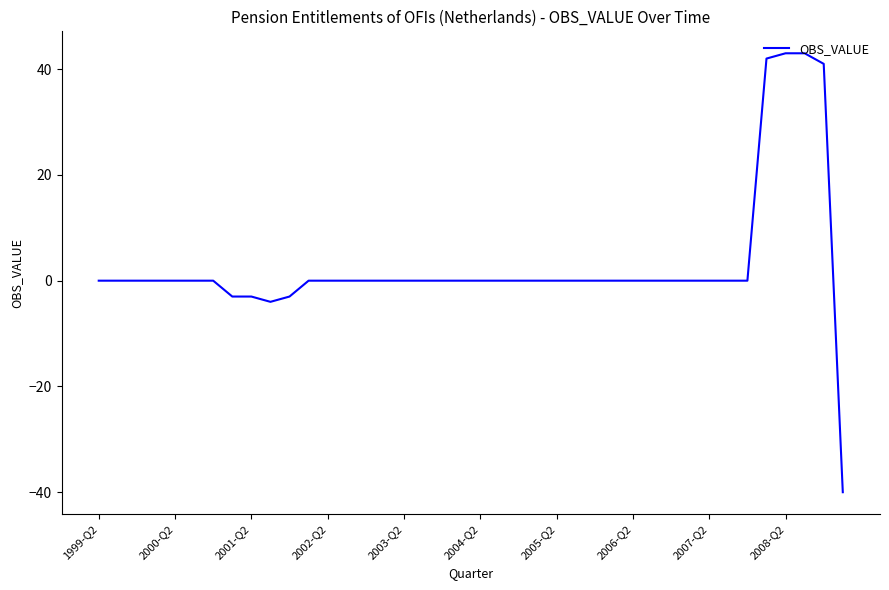

Is this an area chart (filled region under the line)?

No